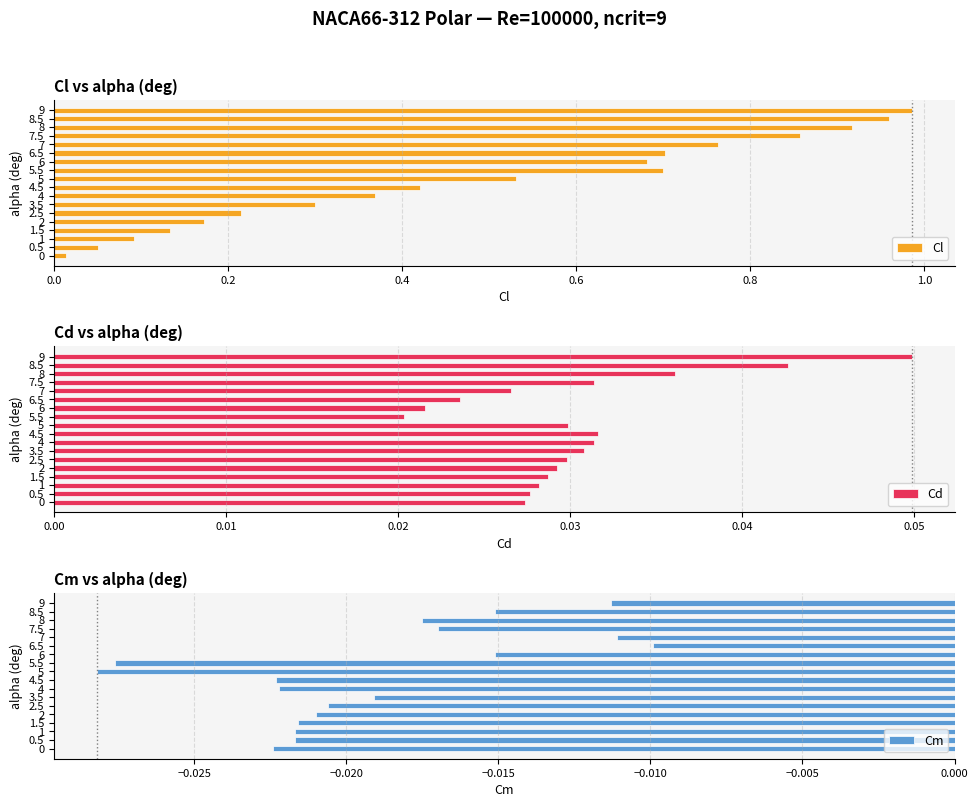

What are all the series names shown in the legend?

Cl, Cd, Cm